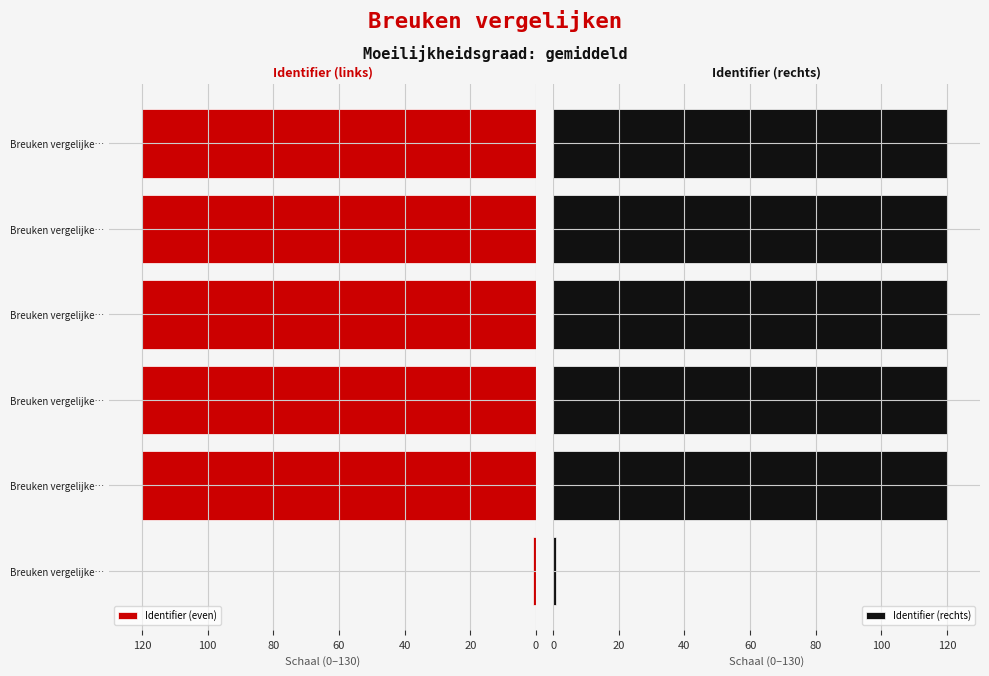

Which series has the largest total across all categories?

Identifier (even)